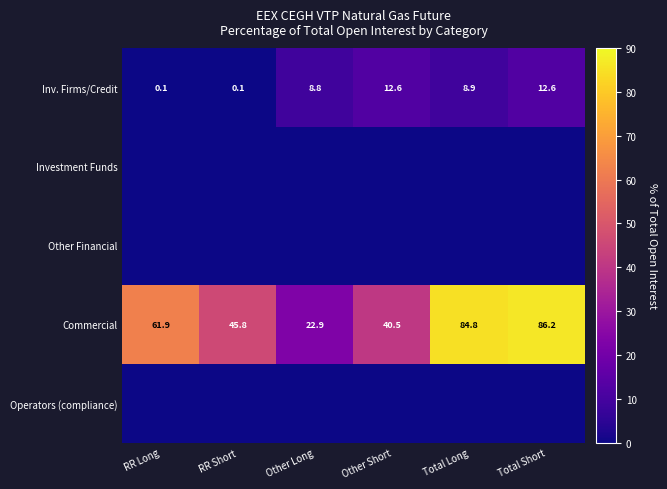

What is the difference between the maximum and minimum values in the Commercial series?

63.3